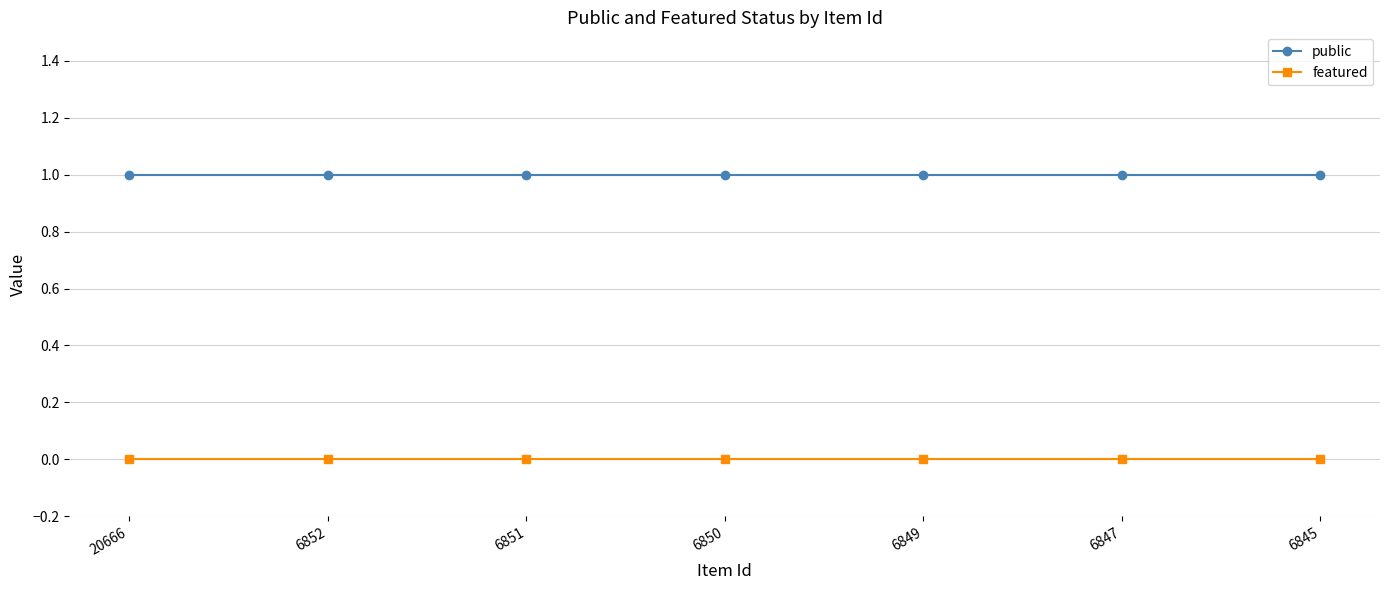

True or false: featured and public cross at least once.

False